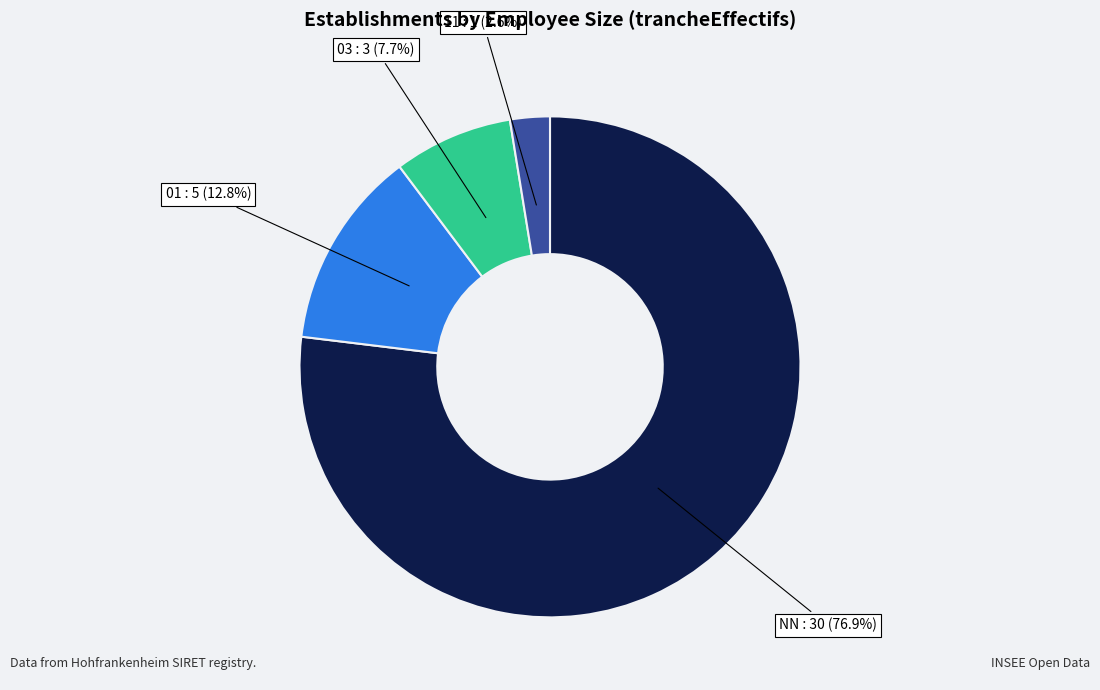

What percentage is NOT represented by 03?

92.3%